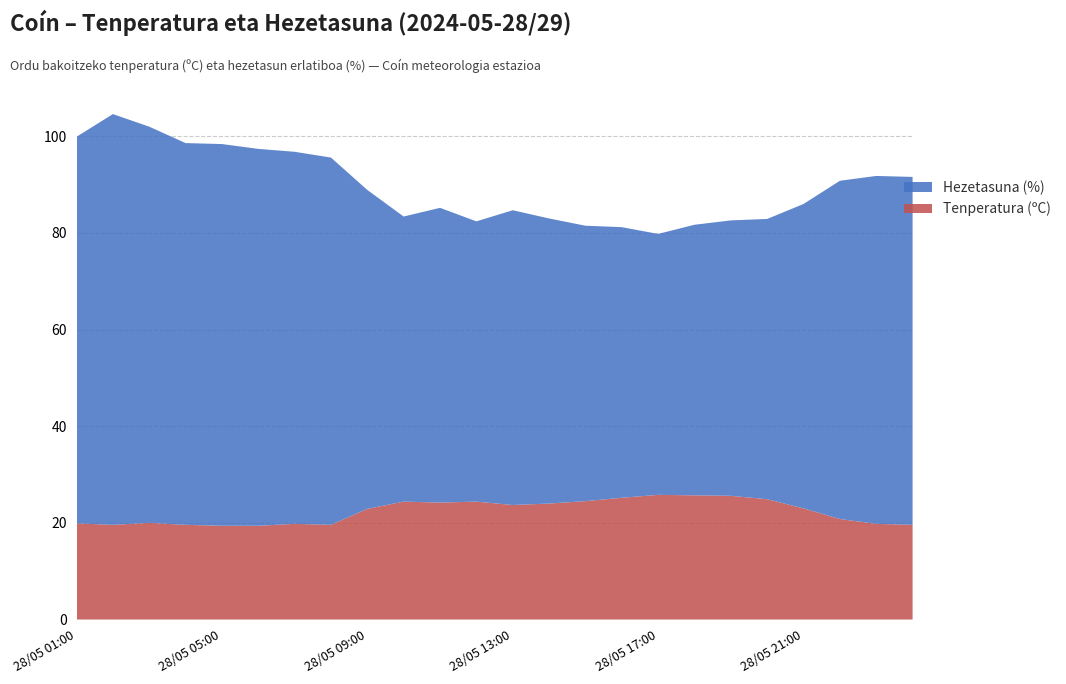

What is the minimum value for Tenperatura (ºC)?

19.4